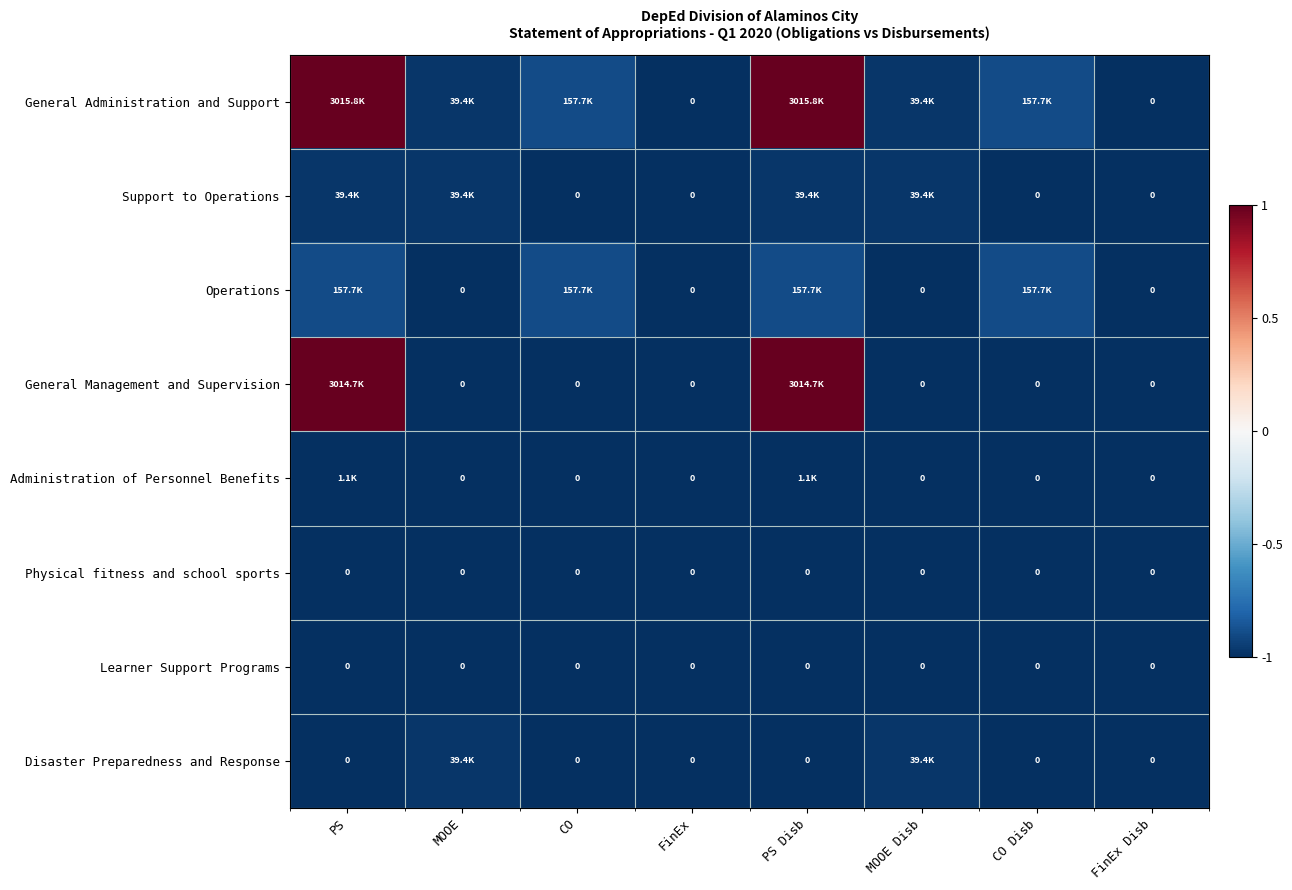

List the series in order of their peak value, highest first.

General Administration and Support, General Management and Supervision, Operations, Support to Operations, Disaster Preparedness and Response, Administration of Personnel Benefits, Physical fitness and school sports, Learner Support Programs